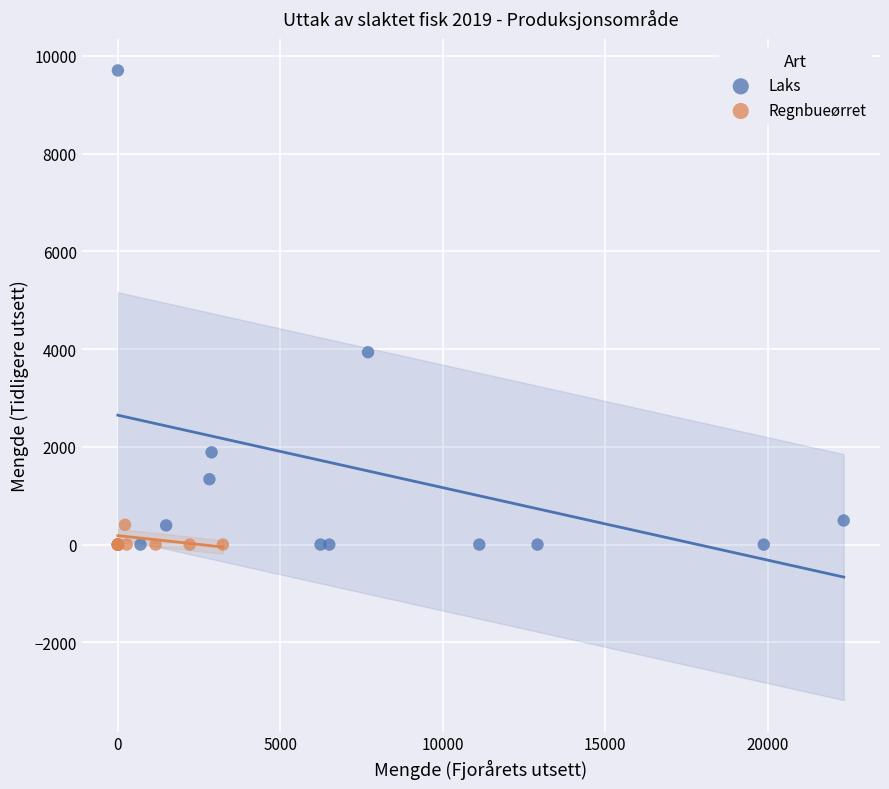

Which series has the largest Y range (max minus min)?

Laks